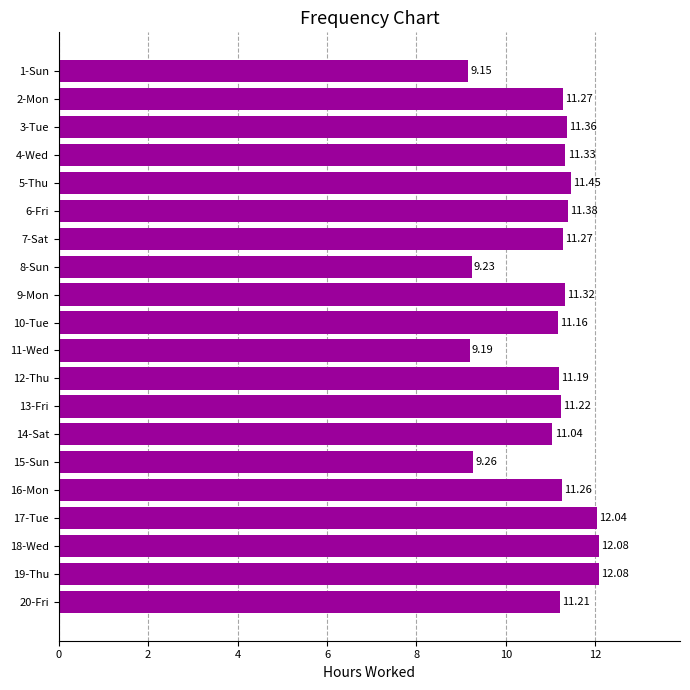

Are the bars horizontal?

Yes